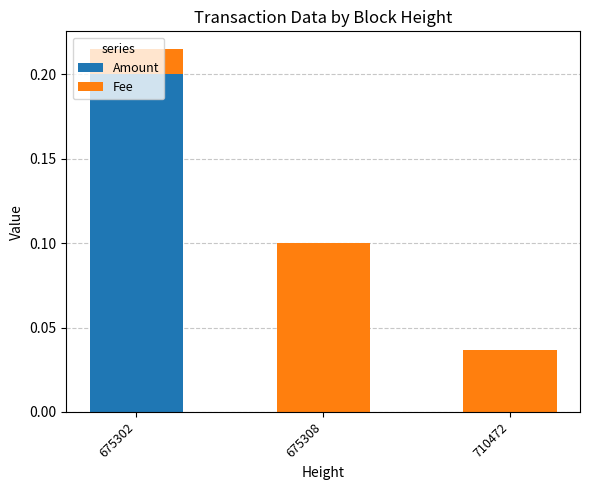

True or false: Amount has a value of 0.0 at 710472.

True